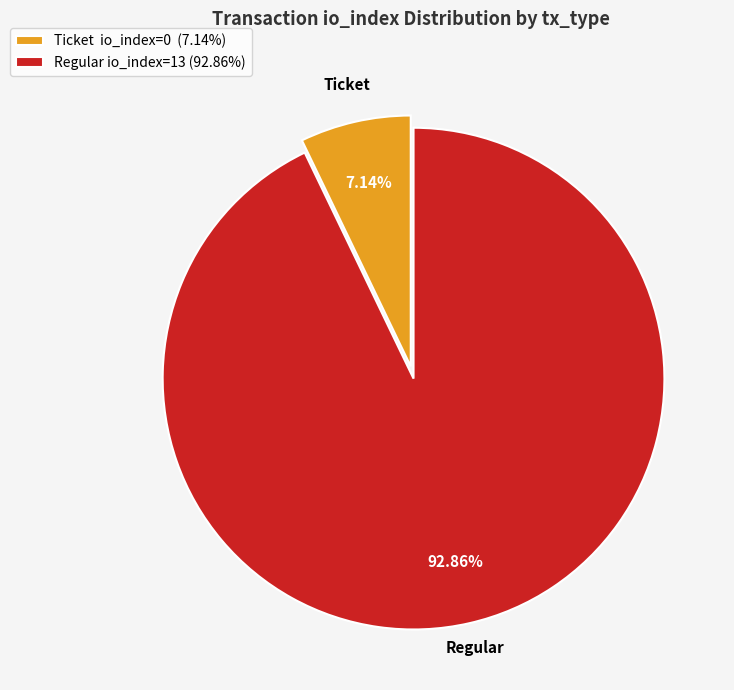

Rank the categories by value from highest to lowest.

Regular io_index=13 (92.86%), Ticket io_index=0 (7.14%)